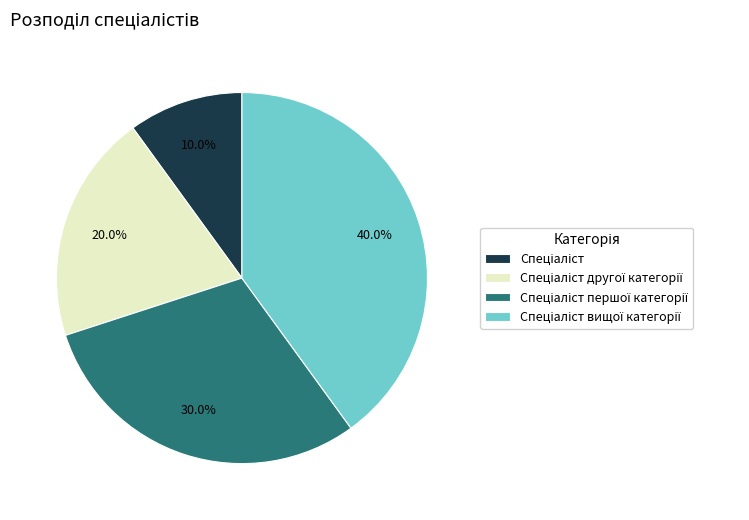

To the nearest percent, what is the average slice percentage?

25%